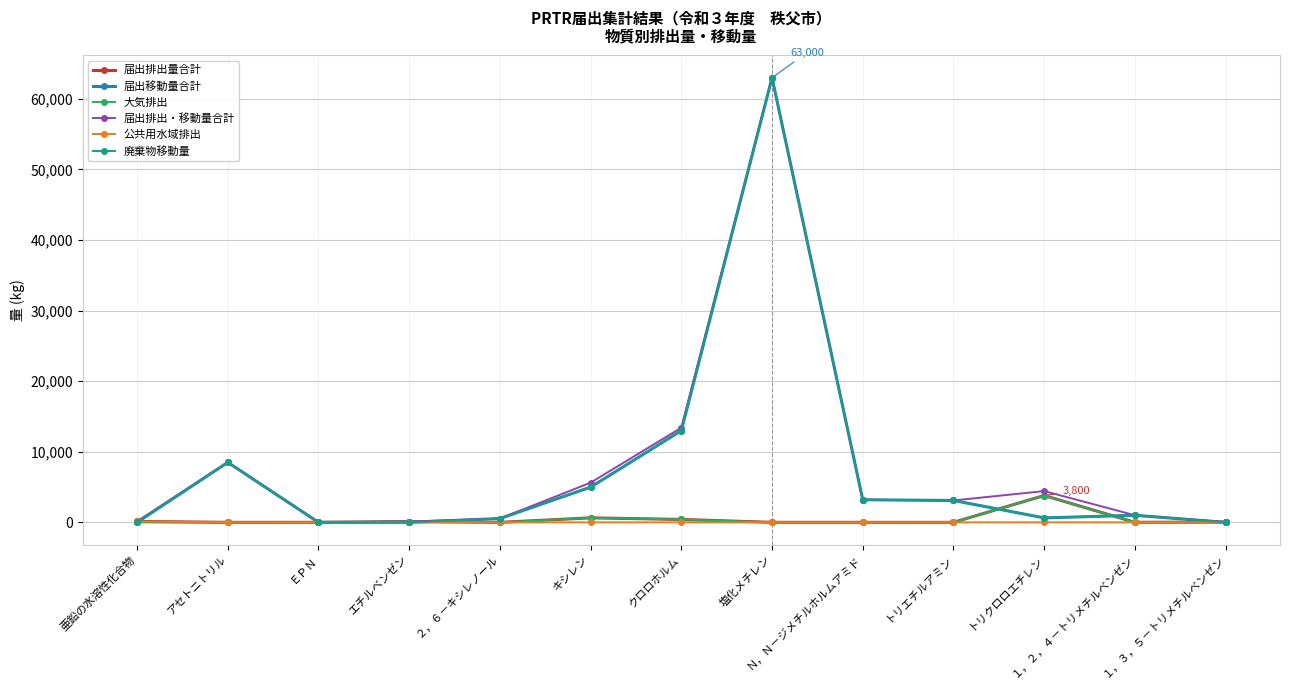

What is the label of the 8th point from the right?

キシレン